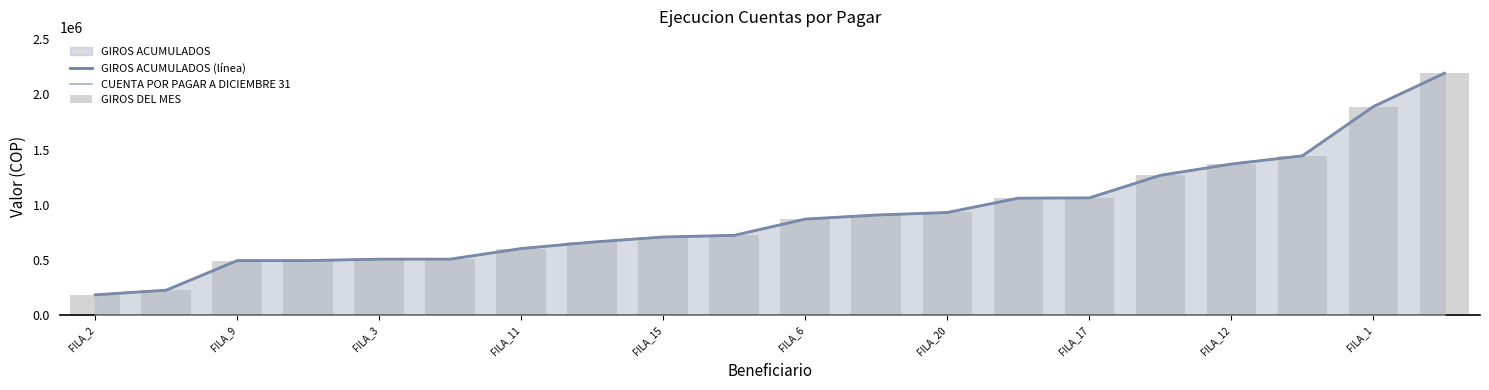

At which label does GIROS ACUMULADOS (línea) first exceed 871064?

11